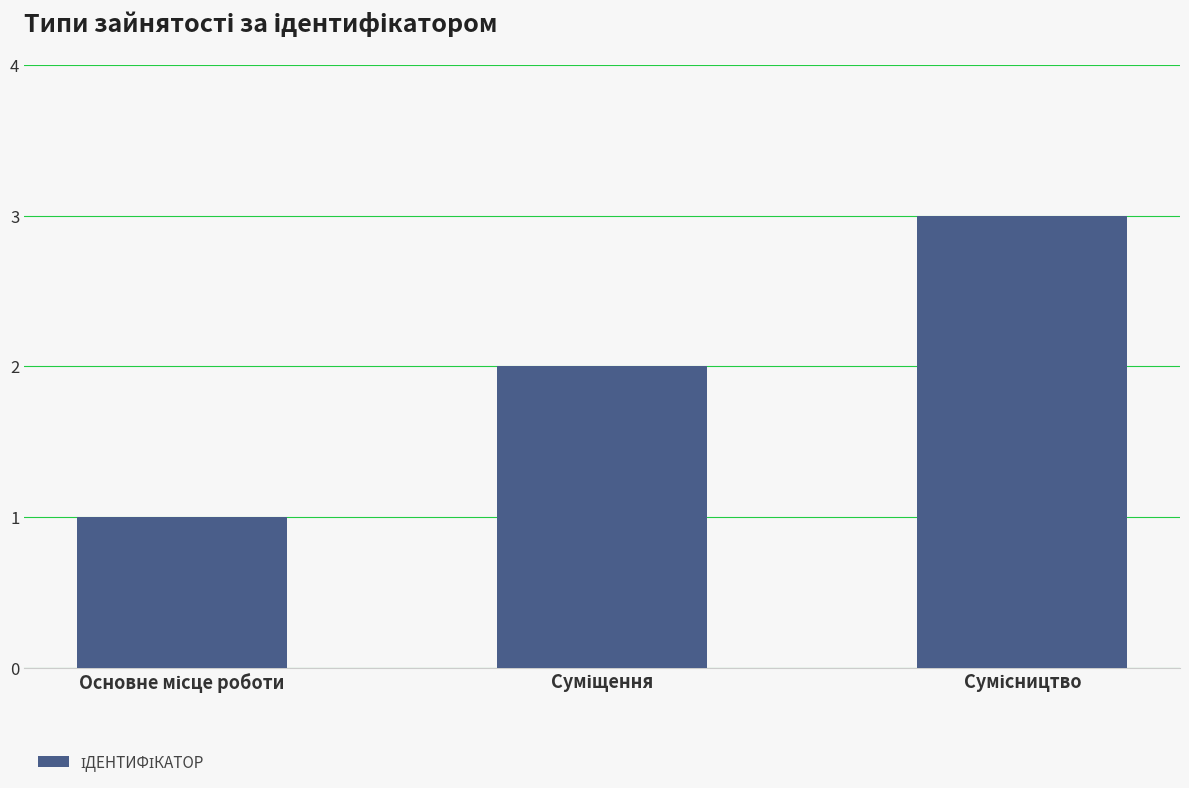

What is the maximum value shown in the chart?

3